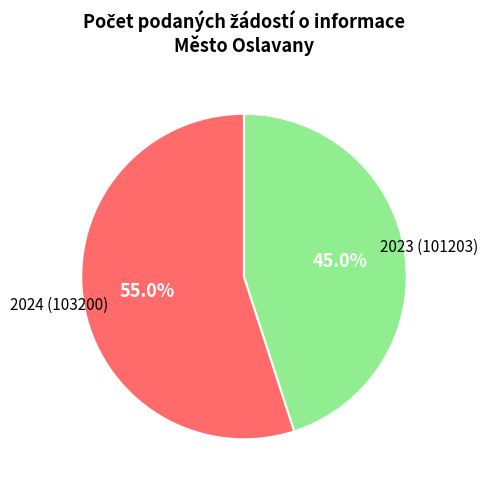

Is there any slice that represents more than half of the pie?

Yes